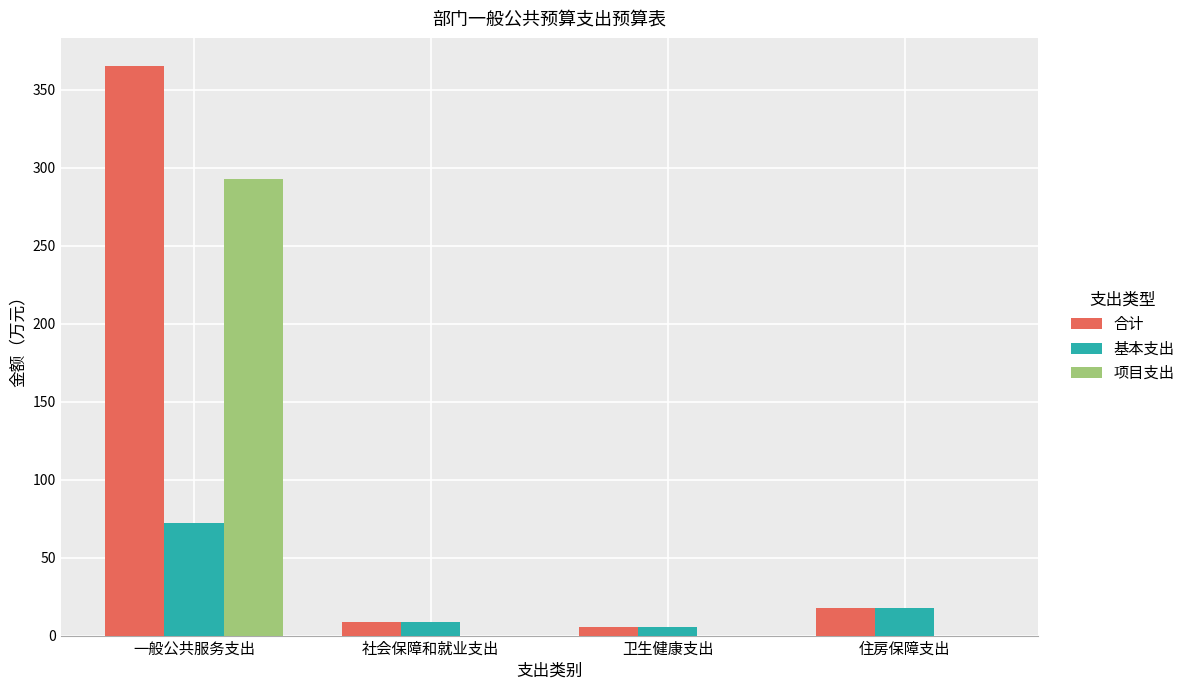

Are the bars grouped side by side (vs. stacked)?

Yes